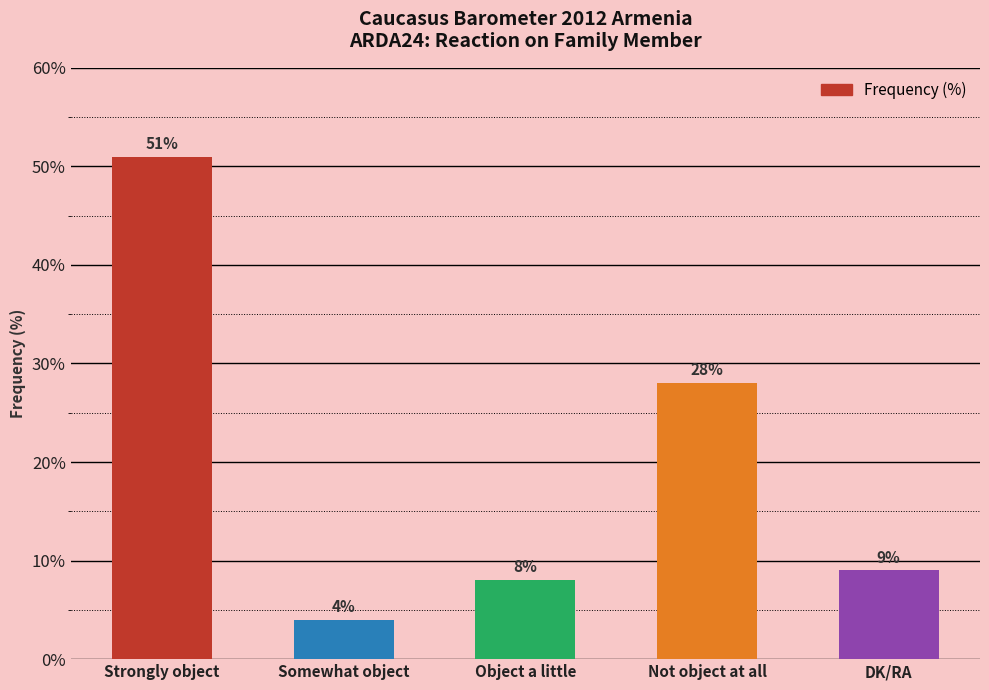

How many data points are less than 9?

2